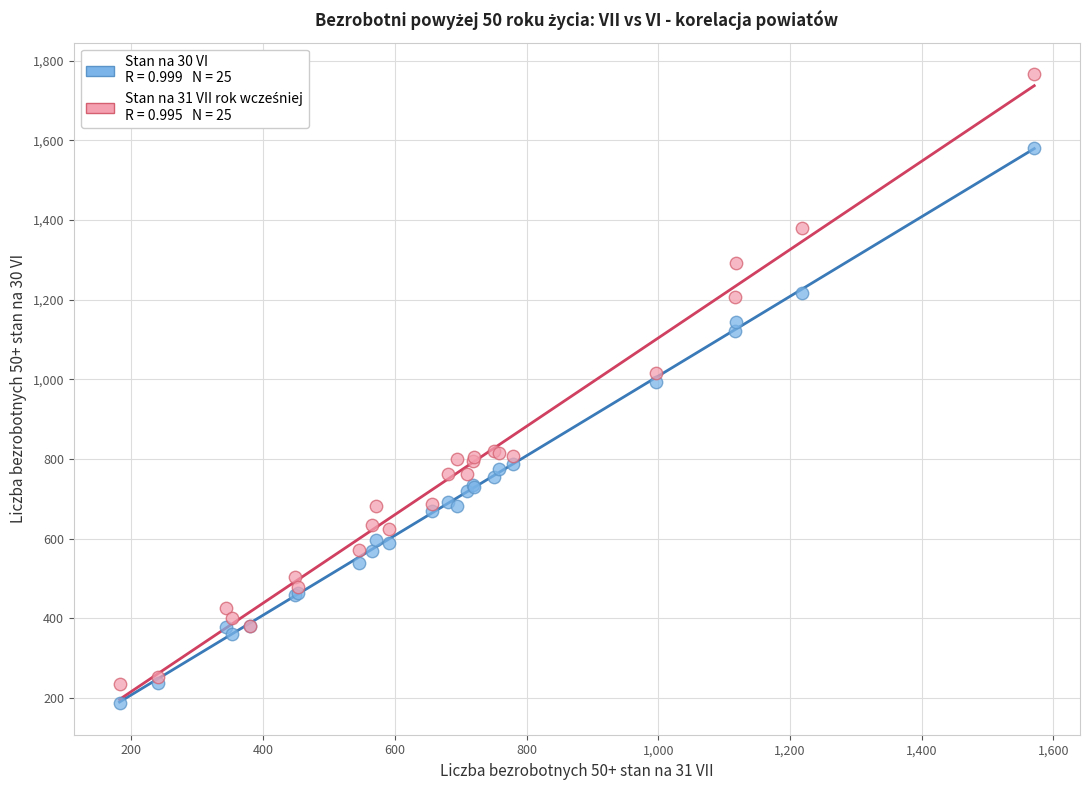

Across all series, what Y value is closest to 976?

994